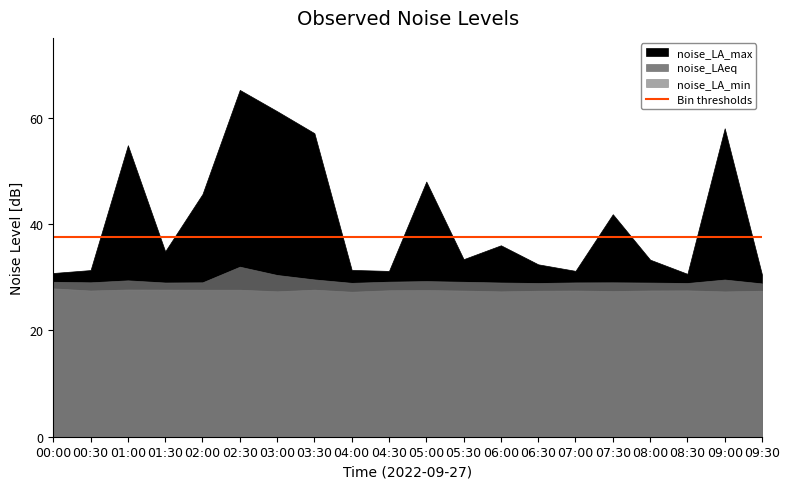

What is the average value of the noise_LA_max series?

41.0